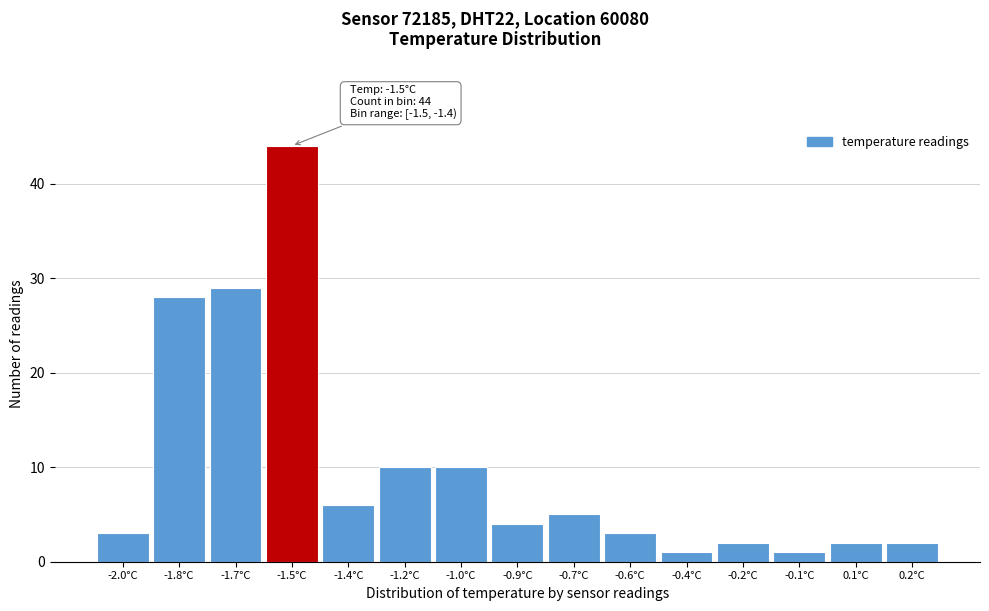

Reading right to left, transcribe all the data shown in this chart.

2	2	1	2	1	3	5	4	10	10	6	44	29	28	3